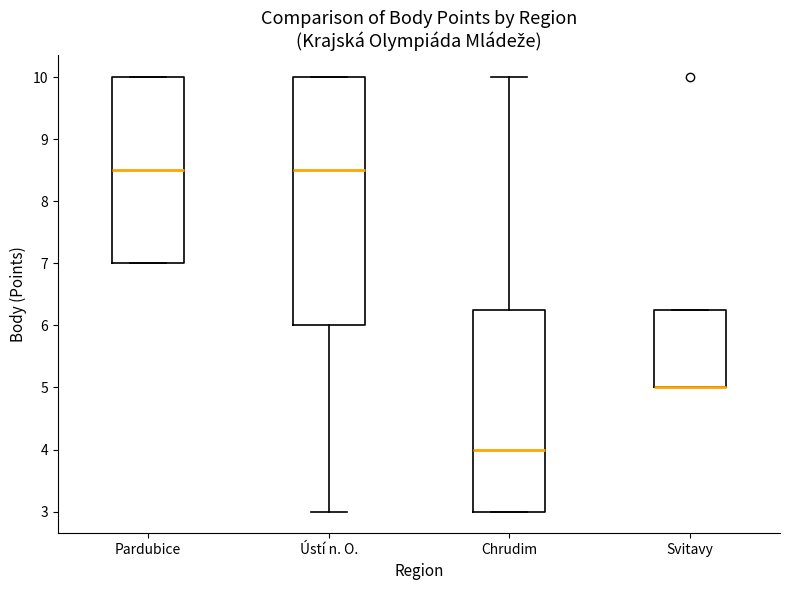

Where is the upper edge of the box for Chrudim on the y-axis? The values are not printed on the chart, so give them approximately, as read against the axis.

6.3